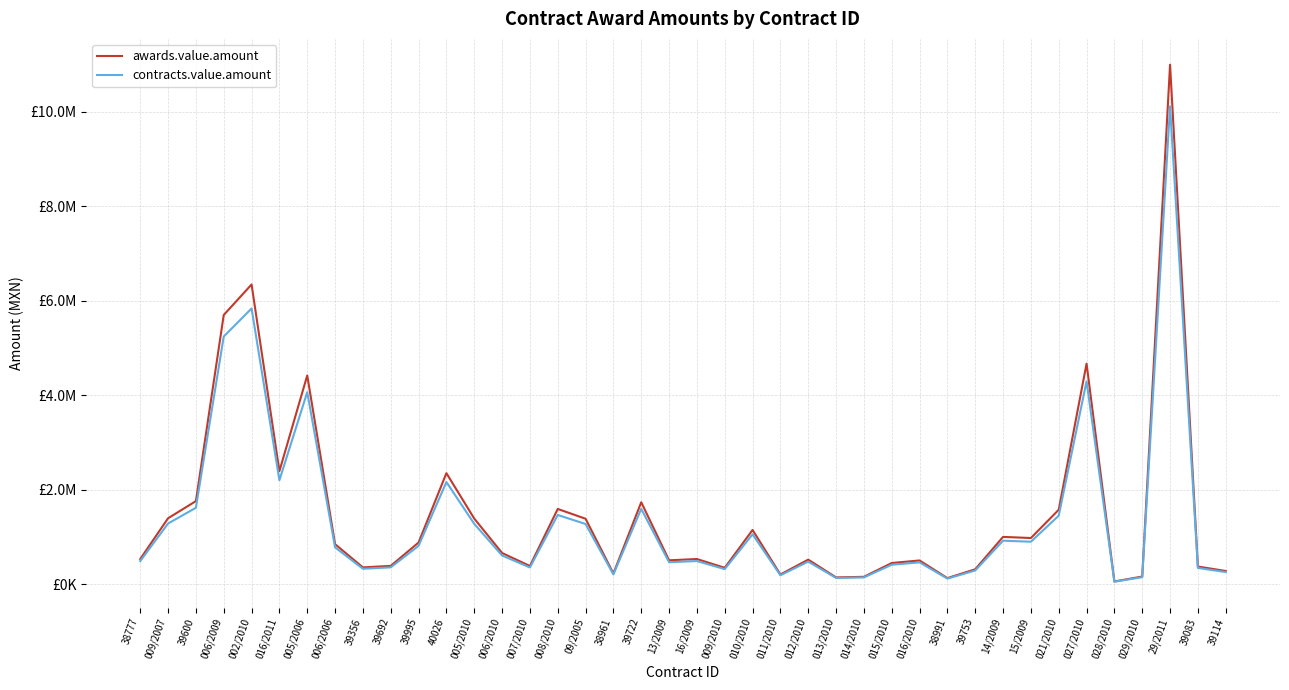

Reading left to right, extract all data points from this chart.

awards.value.amount: 38777=534700.0	009/2007=1397420.0	39600=1760135.4	006/2009=5697003.9	002/2010=6342502.2	016/2011=2393797.2	005/2006=4417604.3	006/2006=848937.1	39356=357828.4	39692=389846.6	39995=883865.0	40026=2351250.0	005/2010=1390857.9	006/2010=662424.5	007/2010=387207.2	008/2010=1593990.0	09/2005=1387001.1	38961=228330.0	39722=1735800.0	13/2009=507906.0	16/2009=535000.0	009/2010=349464.9	010/2010=1149570.0	011/2010=207800.0	012/2010=522370.0	013/2010=146097.0	014/2010=158322.0	015/2010=450693.5	016/2010=504329.8	38991=131040.0	39753=318240.0	14/2009=1002978.6	15/2009=979200.0	021/2010=1577678.4	027/2010=4668314.0	028/2010=60097.6	029/2010=164091.4	29/2011=10990573.6	39083=376420.0	39114=281509.8
contracts.value.amount: 38777=491924.0	009/2007=1285626.4	39600=1619324.6	006/2009=5241243.6	002/2010=5835102.0	016/2011=2202293.4	005/2006=4064196.0	006/2006=781022.2	39356=329202.1	39692=358658.9	39995=813155.8	40026=2163150.0	005/2010=1279589.3	006/2010=609430.5	007/2010=356230.6	008/2010=1466470.8	09/2005=1276041.0	38961=210063.6	39722=1596936.0	13/2009=467273.5	16/2009=492200.0	009/2010=321507.7	010/2010=1057604.4	011/2010=191176.0	012/2010=480580.4	013/2010=134409.2	014/2010=145656.2	015/2010=414638.0	016/2010=463983.4	38991=120556.8	39753=292780.8	14/2009=922740.3	15/2009=900864.0	021/2010=1451464.1	027/2010=4294848.9	028/2010=55289.8	029/2010=150964.1	29/2011=10111327.7	39083=346306.4	39114=258989.1